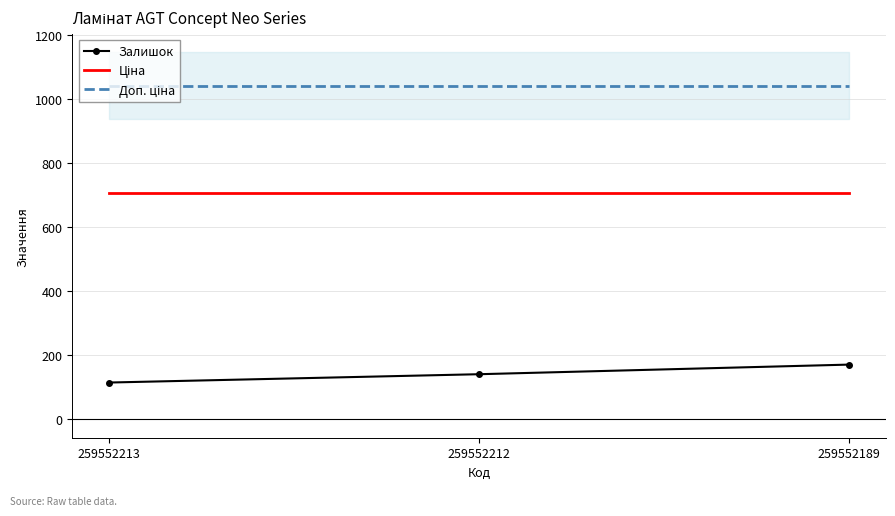

Reading left to right, extract all data points from this chart.

Залишок: 115.0	141.0	171.0
Ціна: 705.5	705.5	705.5
Доп. ціна: 1042.0	1042.0	1042.0